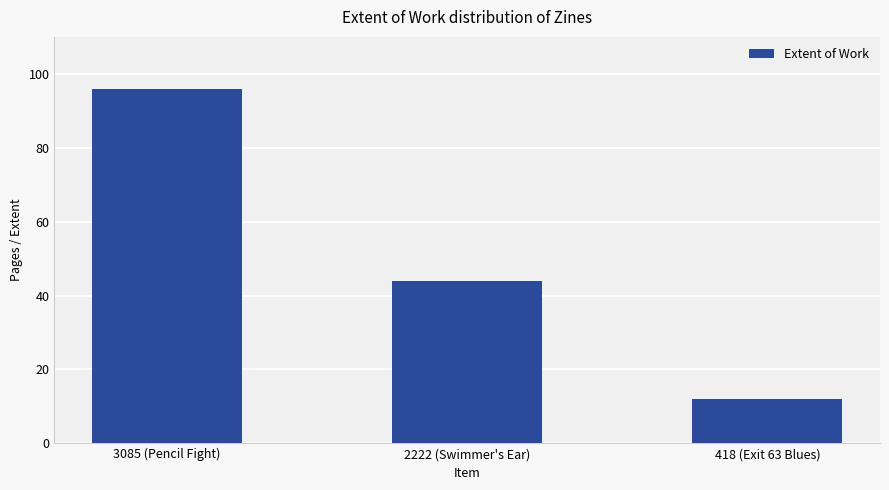

What is the greatest value displayed?

96